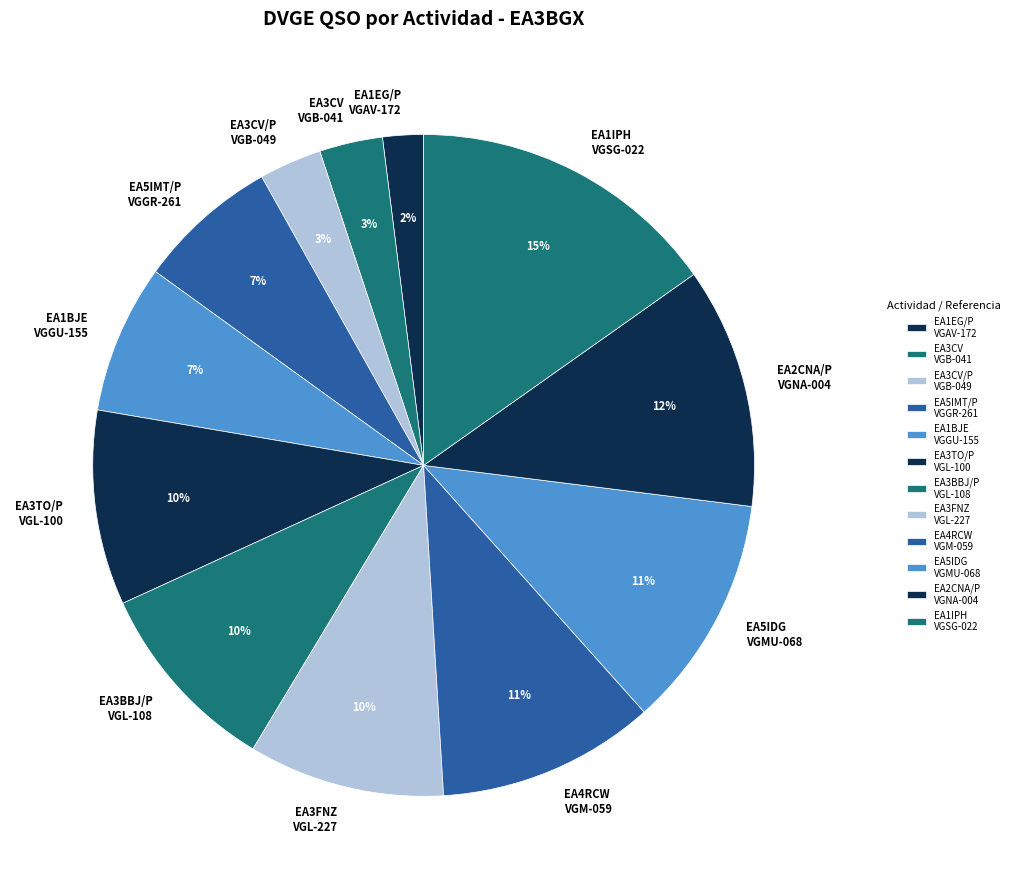

To the nearest percent, what is the average slice percentage?

8%